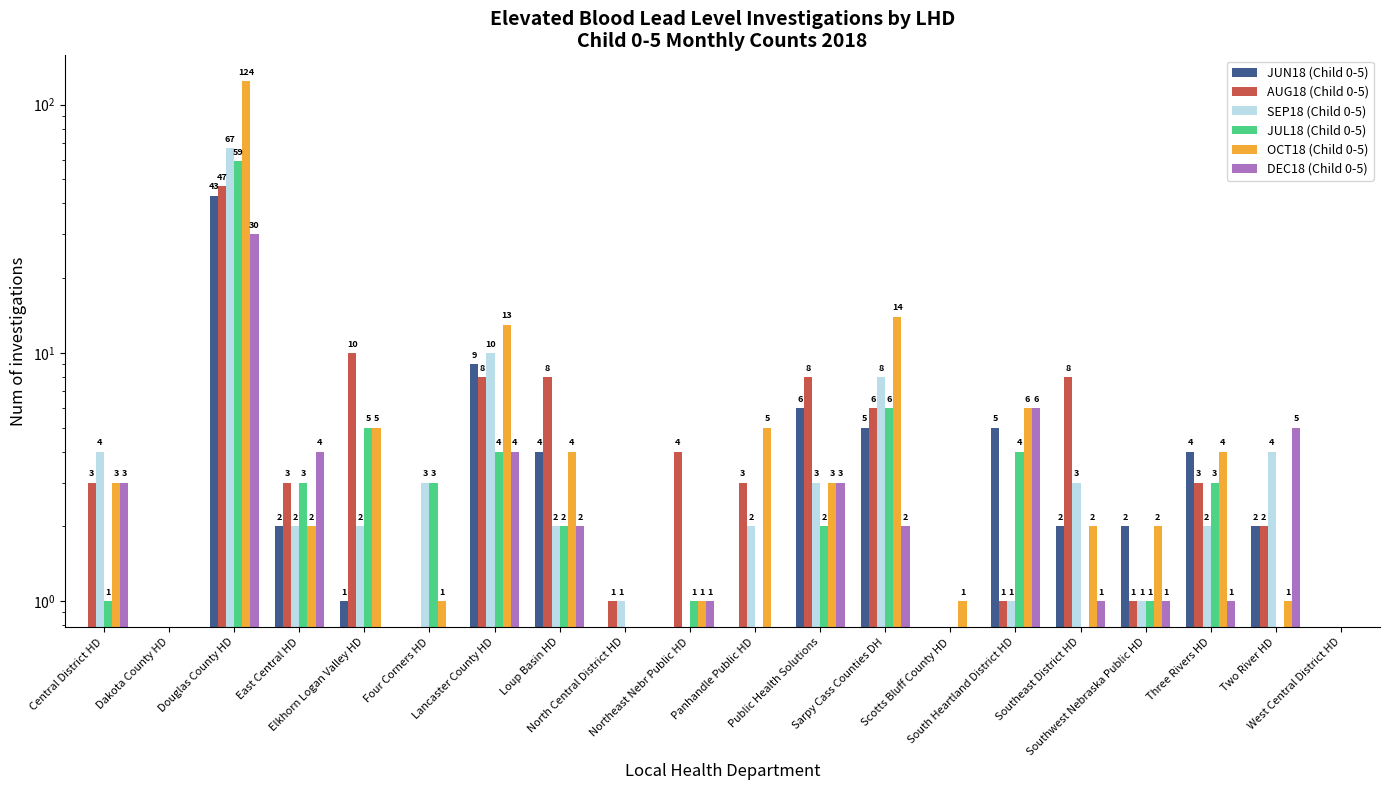

How many values in DEC18 (Child 0-5) are above zero?

13